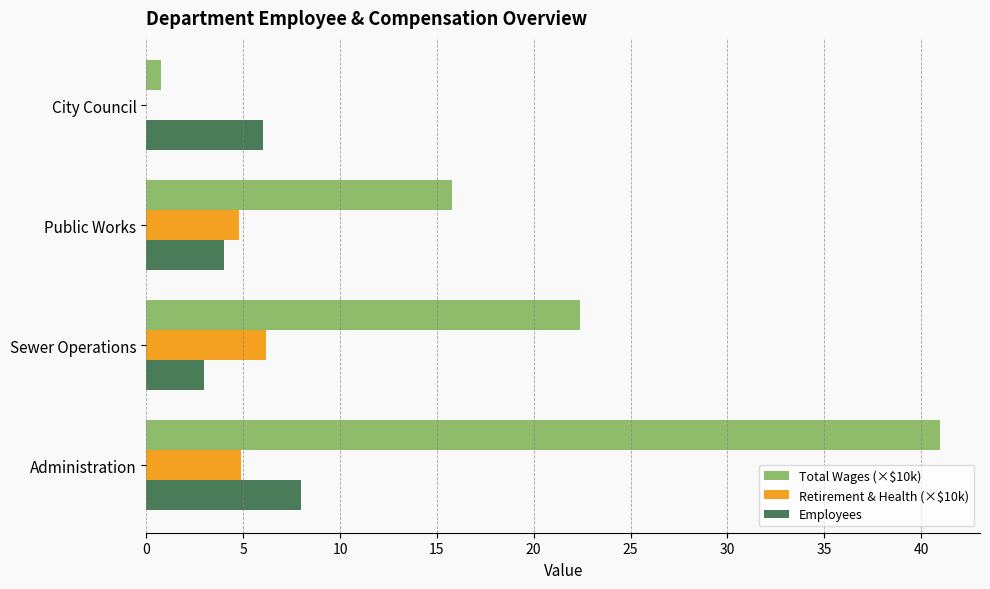

Which category has the highest value across all series?

Administration